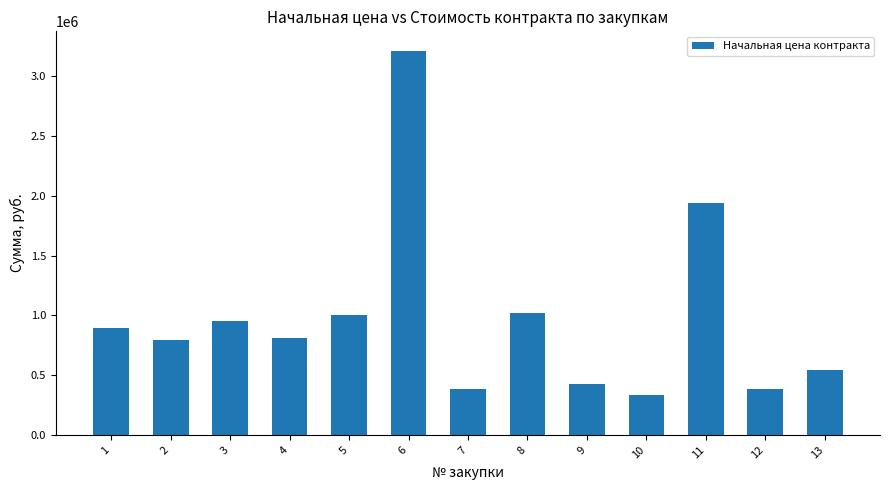

What value does the data have at 4?

813019.0